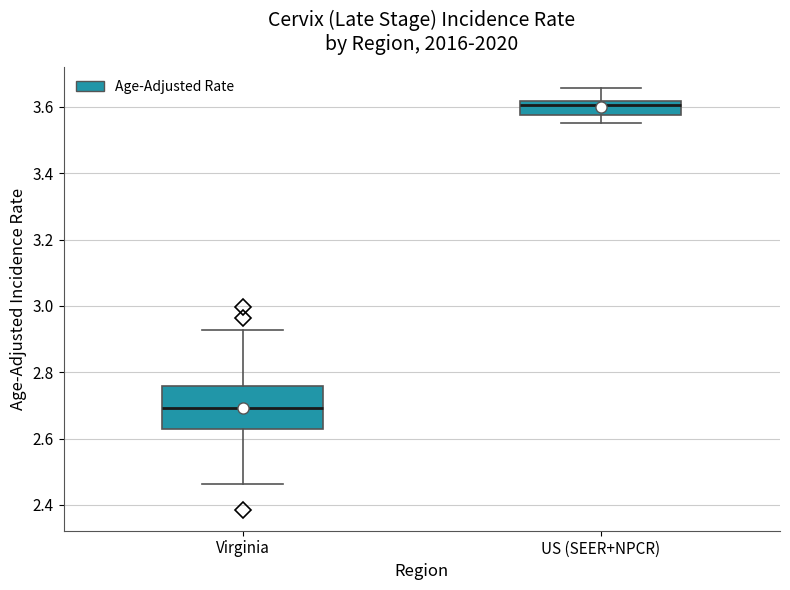

Reading left to right, read every box against the y-axis: the position of its median line, the range the box covers, and the ends of its whiskers. The values are not printed on the chart, so give them approximately, as read against the axis.

Virginia: median 2.70, box 2.62 to 2.76, whiskers 2.46 to 2.92
US (SEER+NPCR): median 3.60, box 3.58 to 3.62, whiskers 3.56 to 3.66